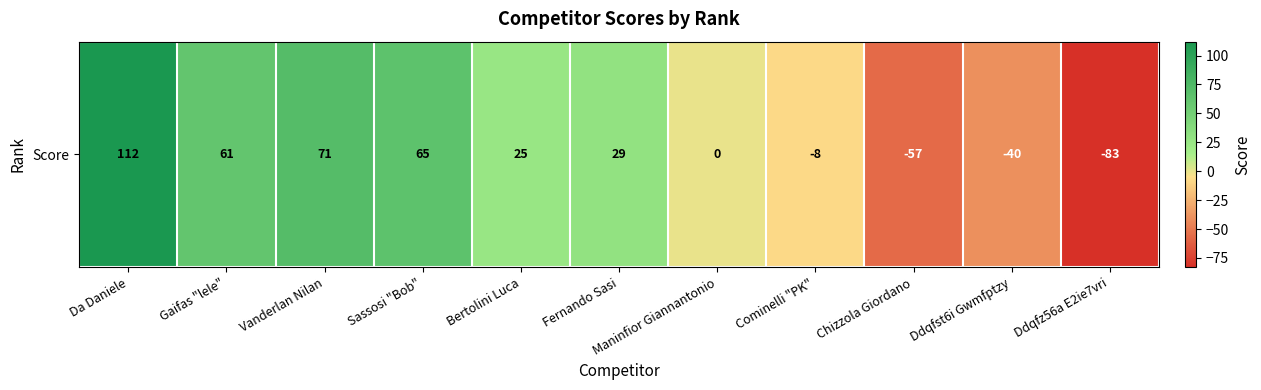

True or false: the data shows 114 at Vanderlan Nilan.

False